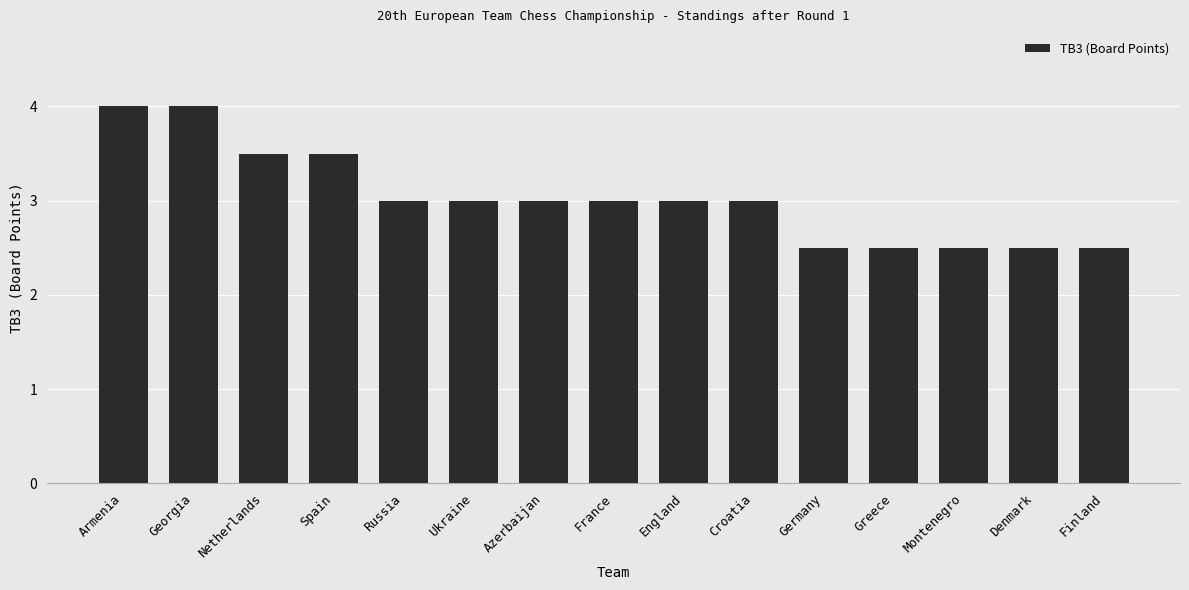

Count the number of data series in this chart.

1